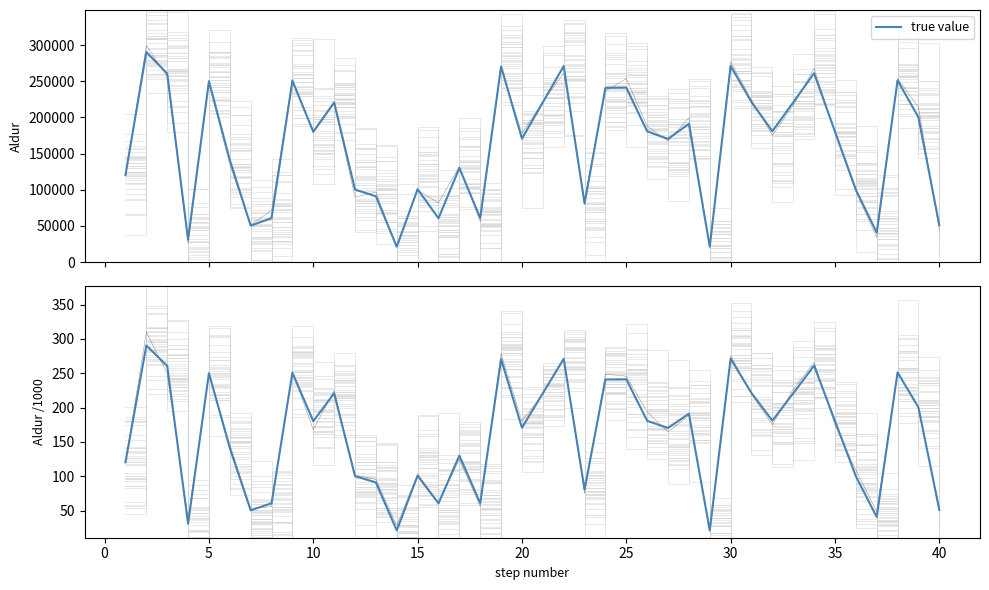

What is the difference between the maximum and minimum values?

269.3